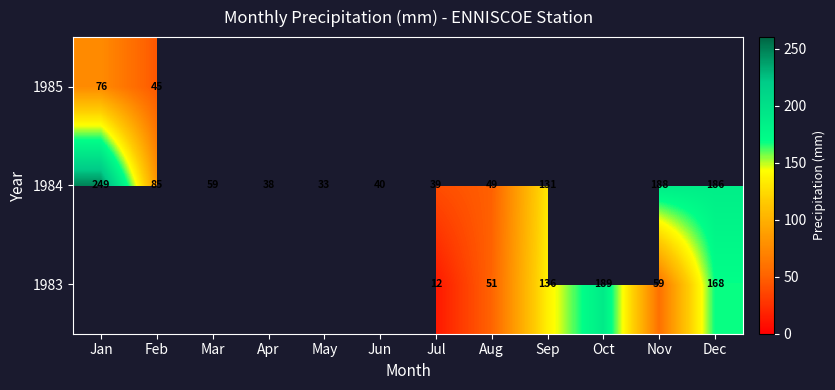

What is the difference between the 1984 values at Apr and Dec?

148.0